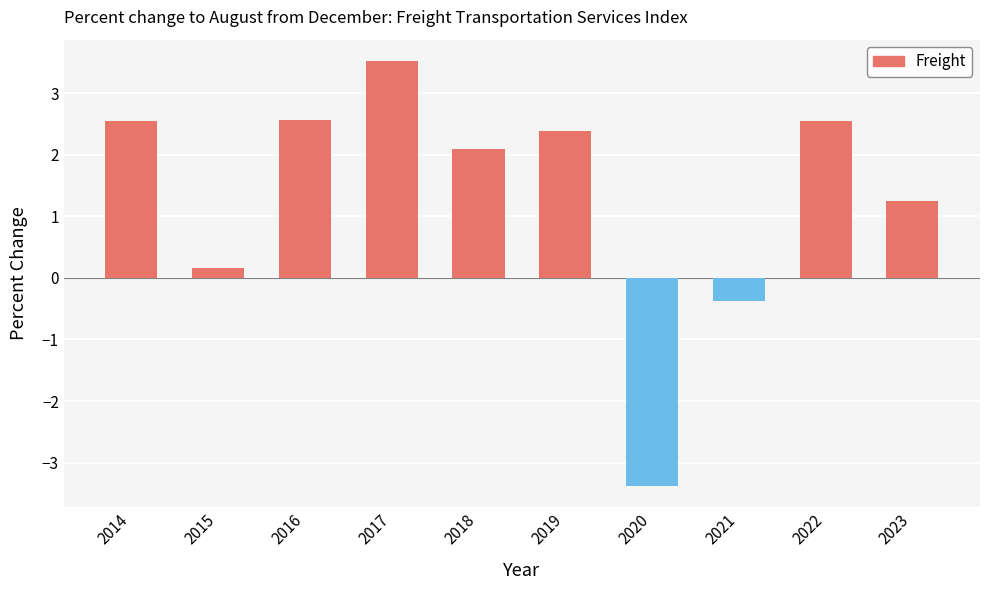

How many negative values are there?

2